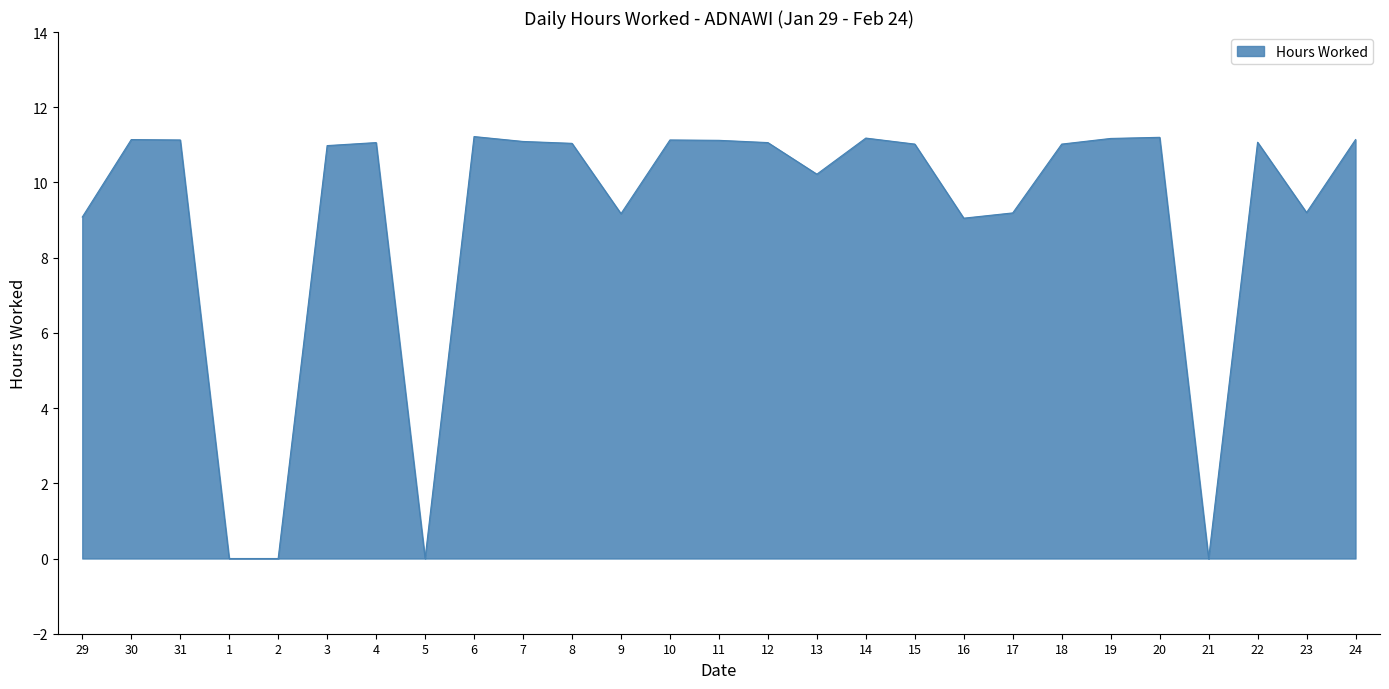

The chart shows a value of 4.6 at 30. True or false?

False